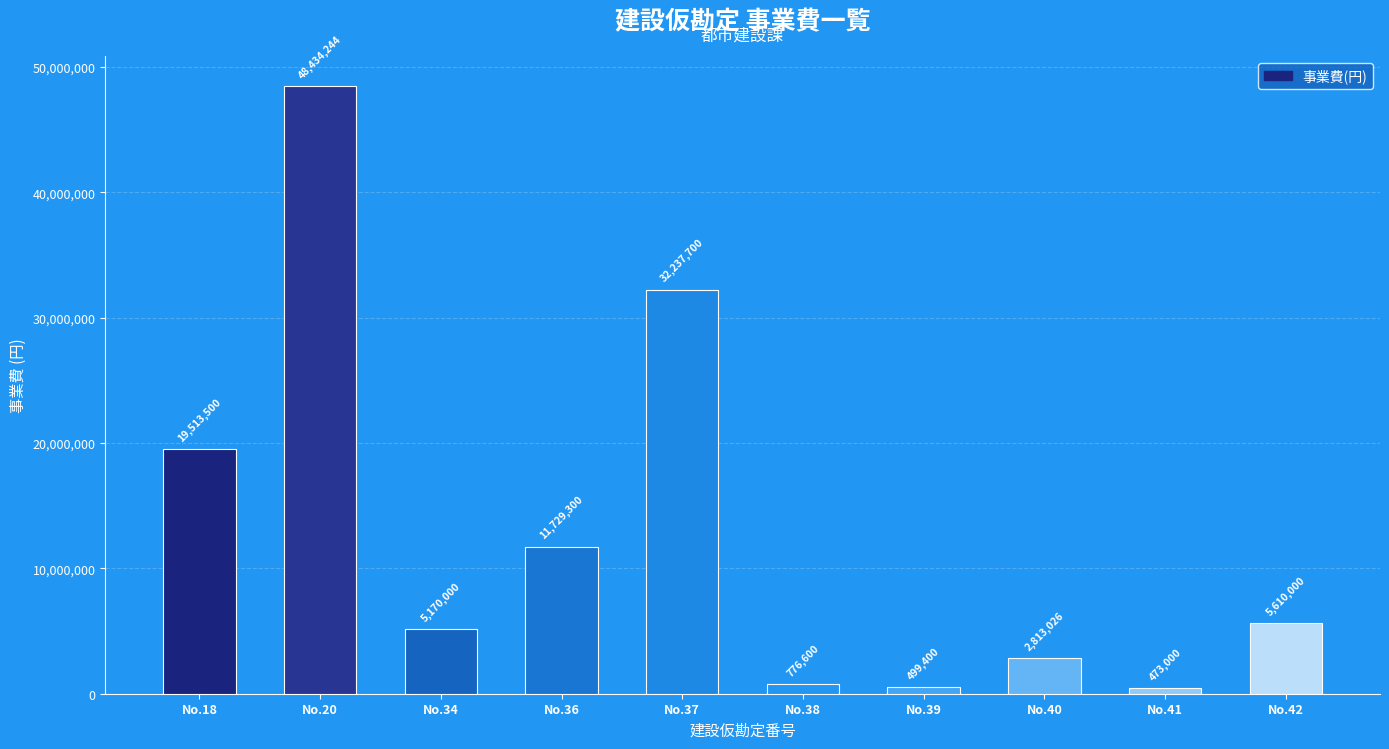

What is the greatest value displayed?

48434244